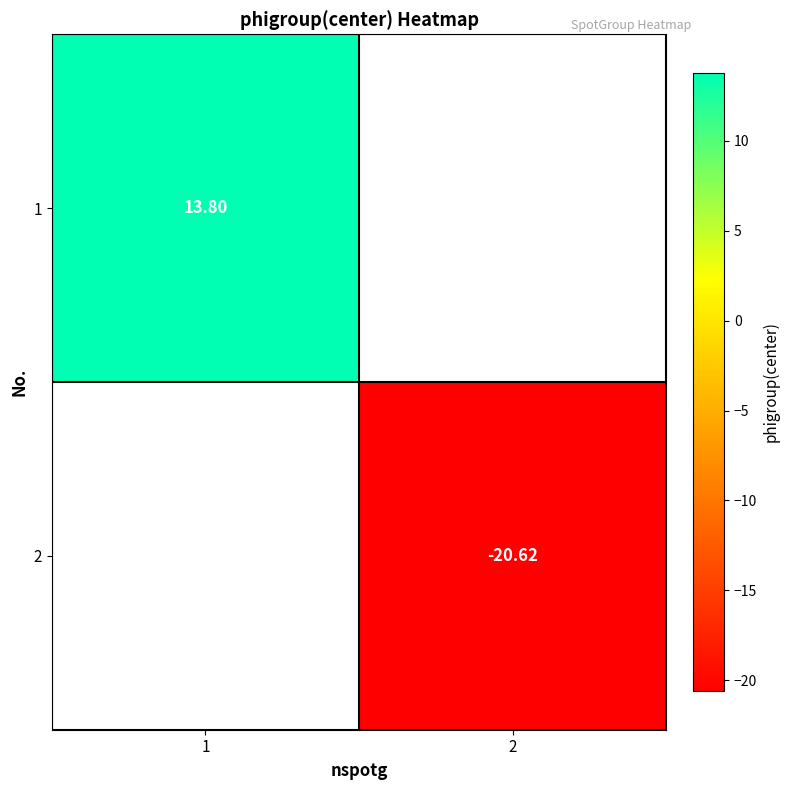

Which category has the lowest value across all series?

2